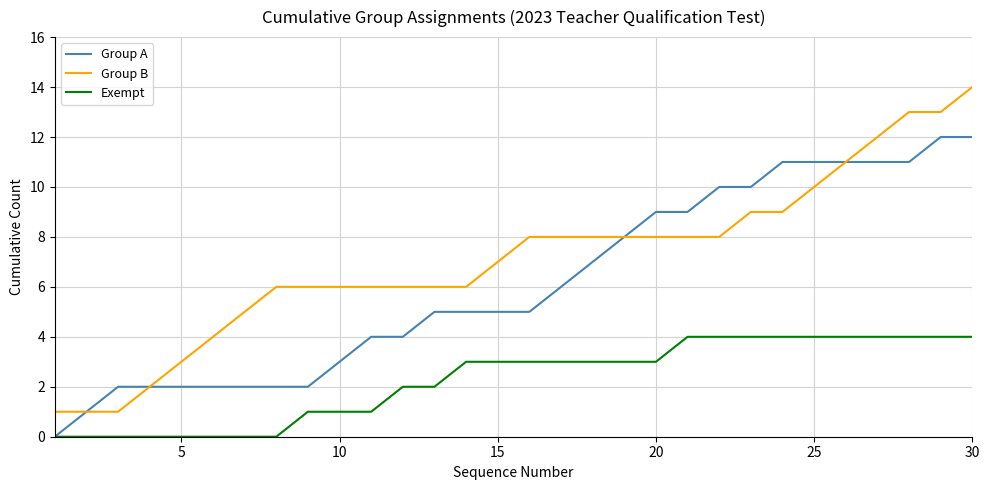

Which series has the largest total across all categories?

Group B